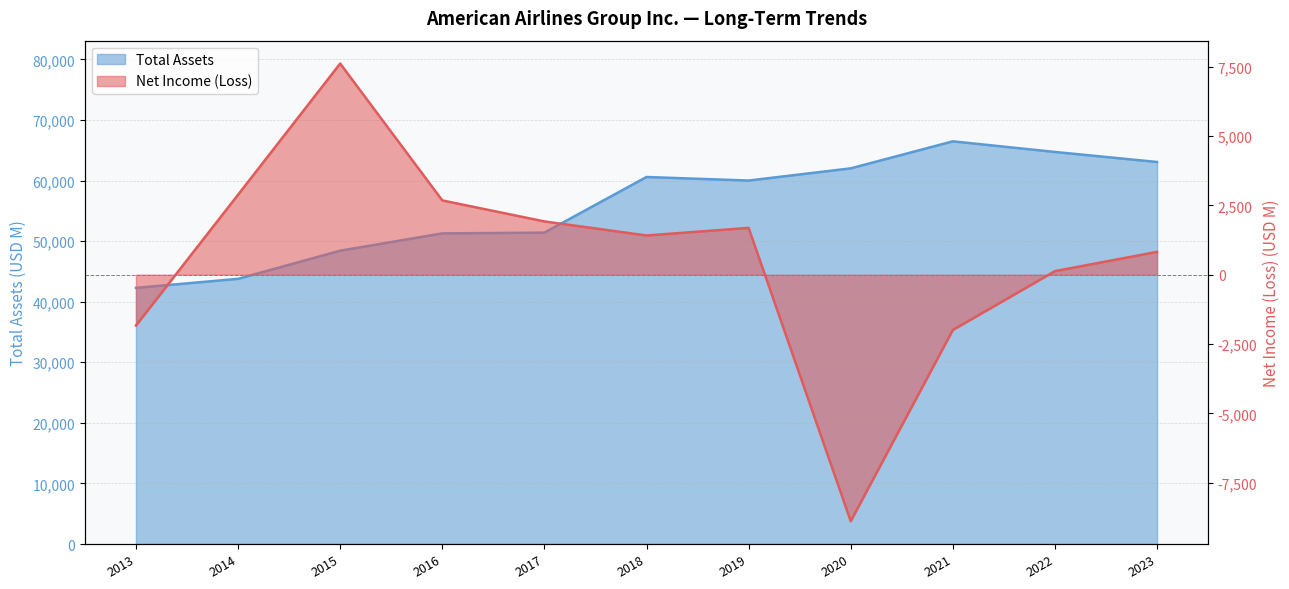

What is the minimum value for Net Income (Loss)?

-8885